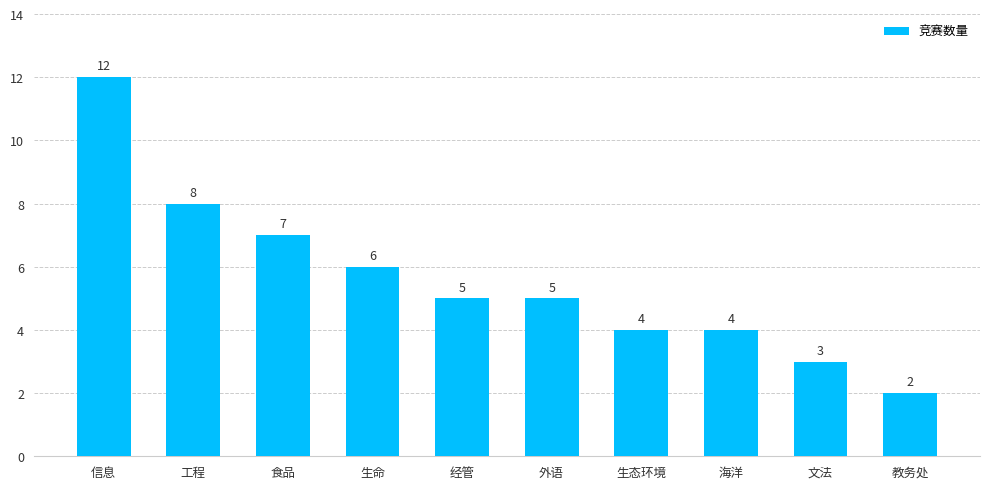

How many data points does each series have?

10